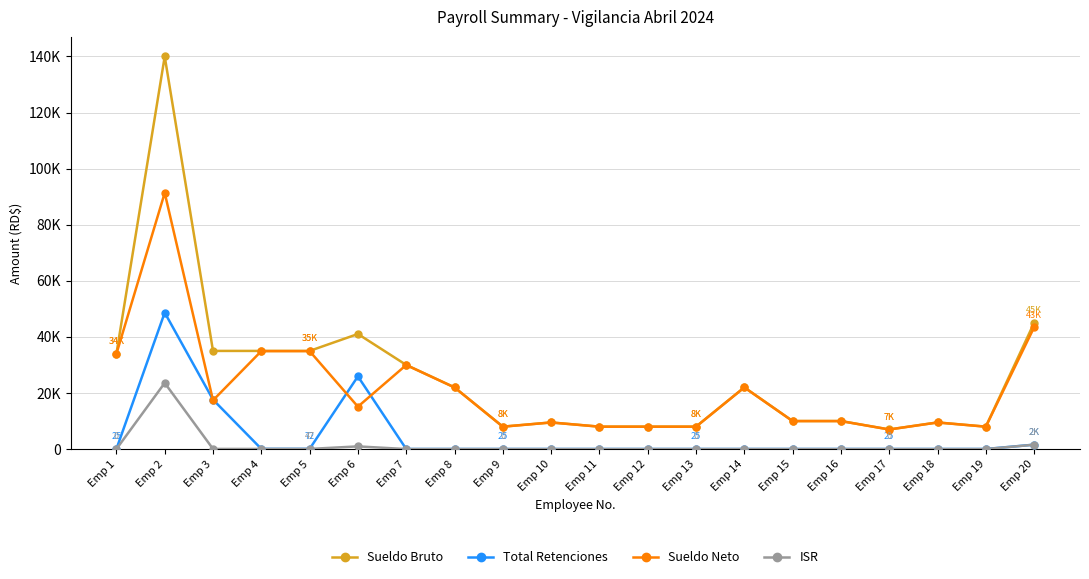

Which series has the widest spread of values?

Sueldo Bruto